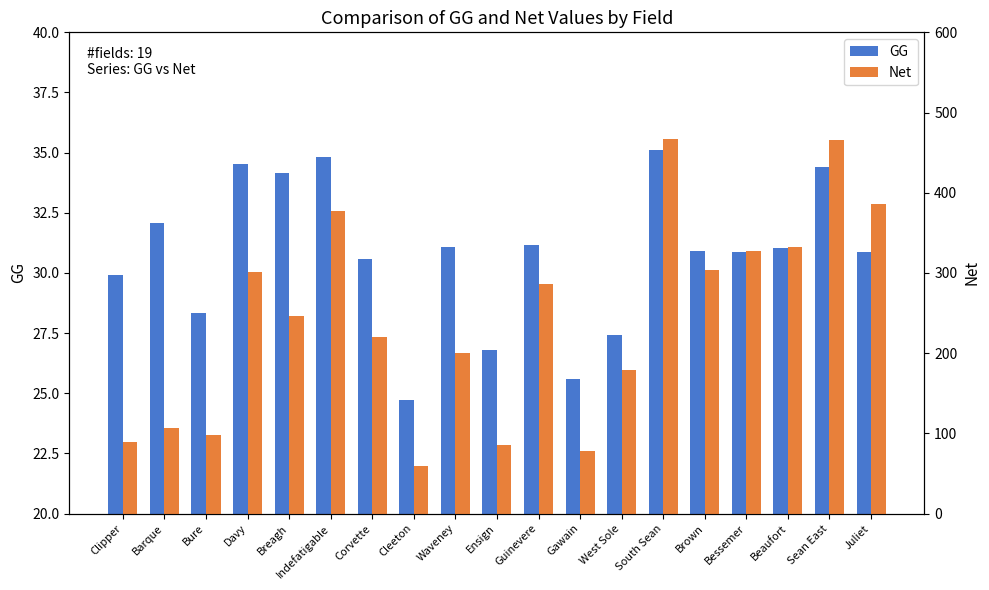

List the labels in order of Net value, largest first.

South Sean, Sean East, Juliet, Indefatigable, Beaufort, Bessemer, Brown, Davy, Guinevere, Breagh, Corvette, Waveney, West Sole, Barque, Bure, Clipper, Ensign, Gawain, Cleeton